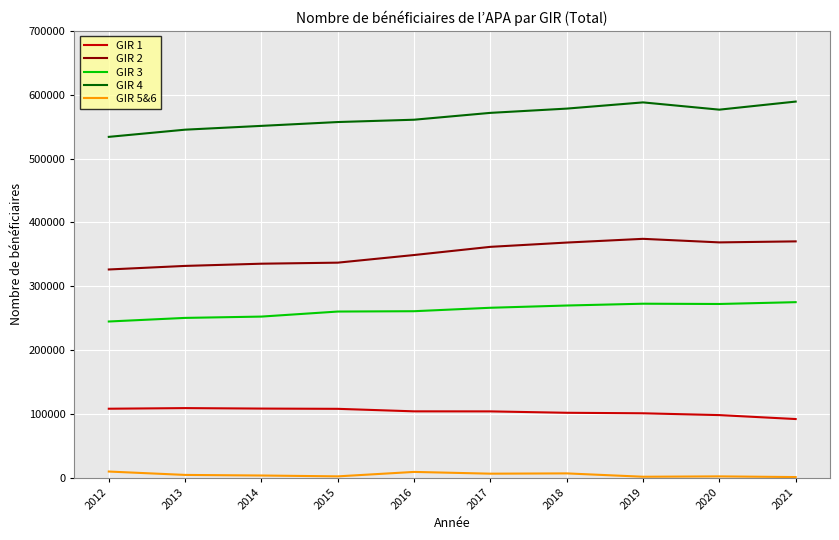

What is the greatest value displayed?

589258.0